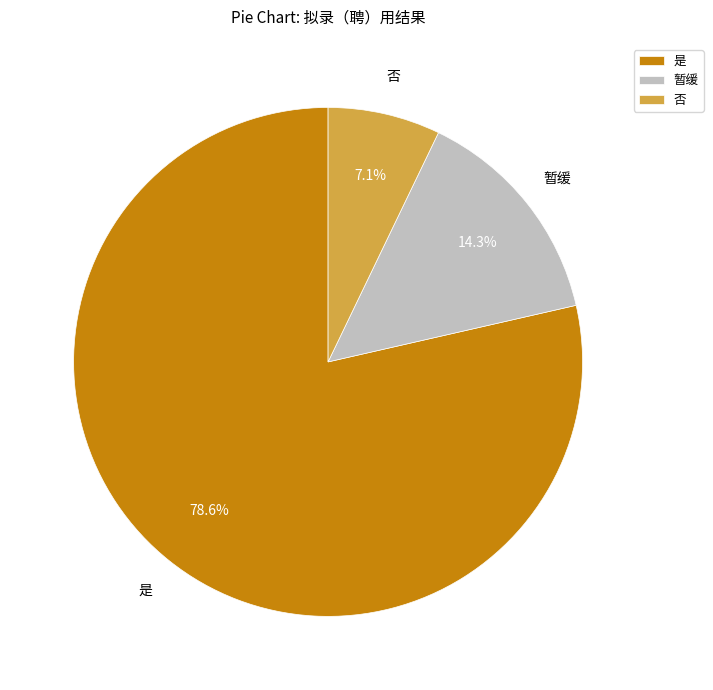

Which slice is the largest?

是